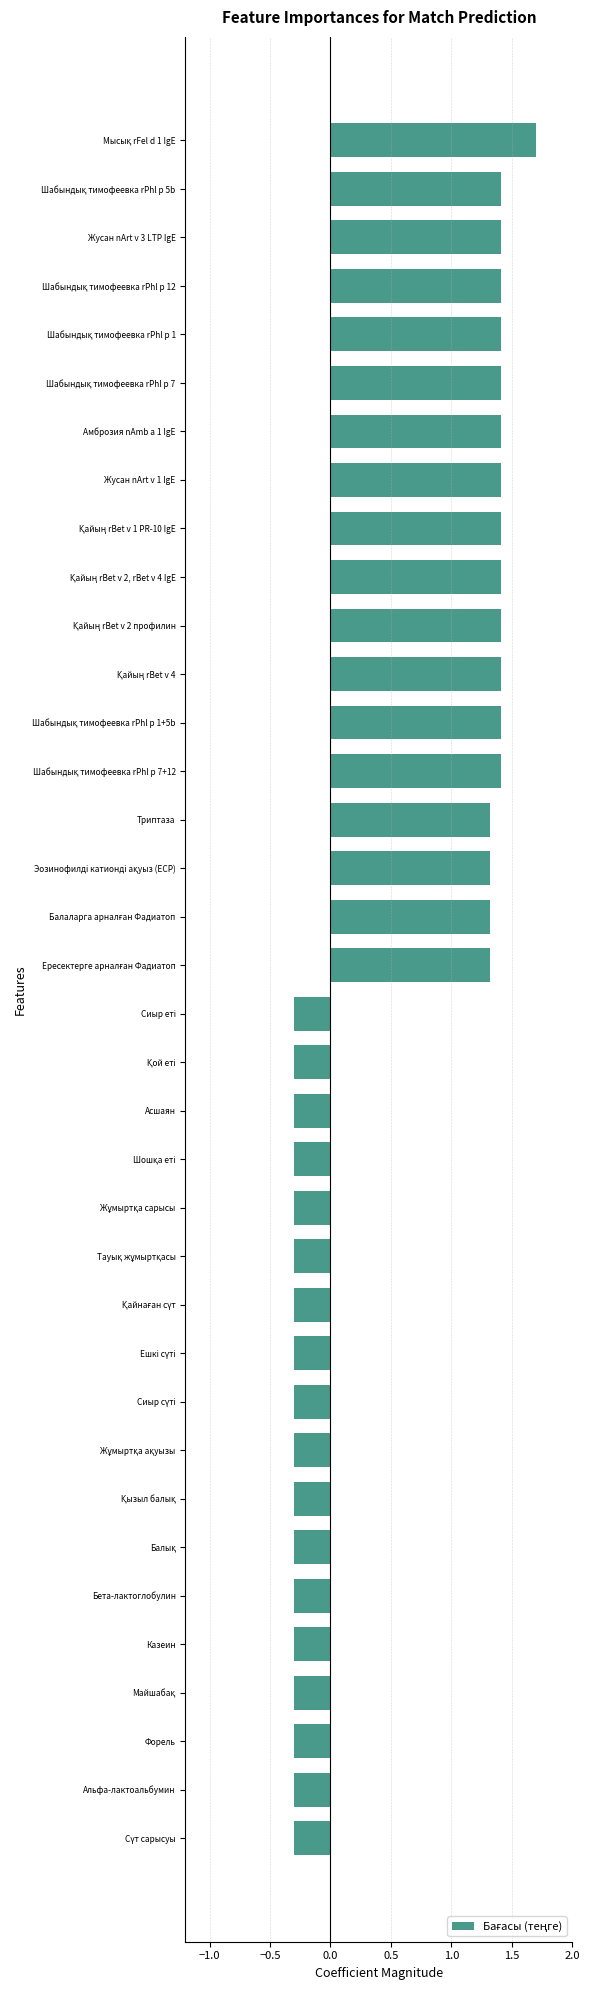

What is the value of the 7th bar from the top?

1.4